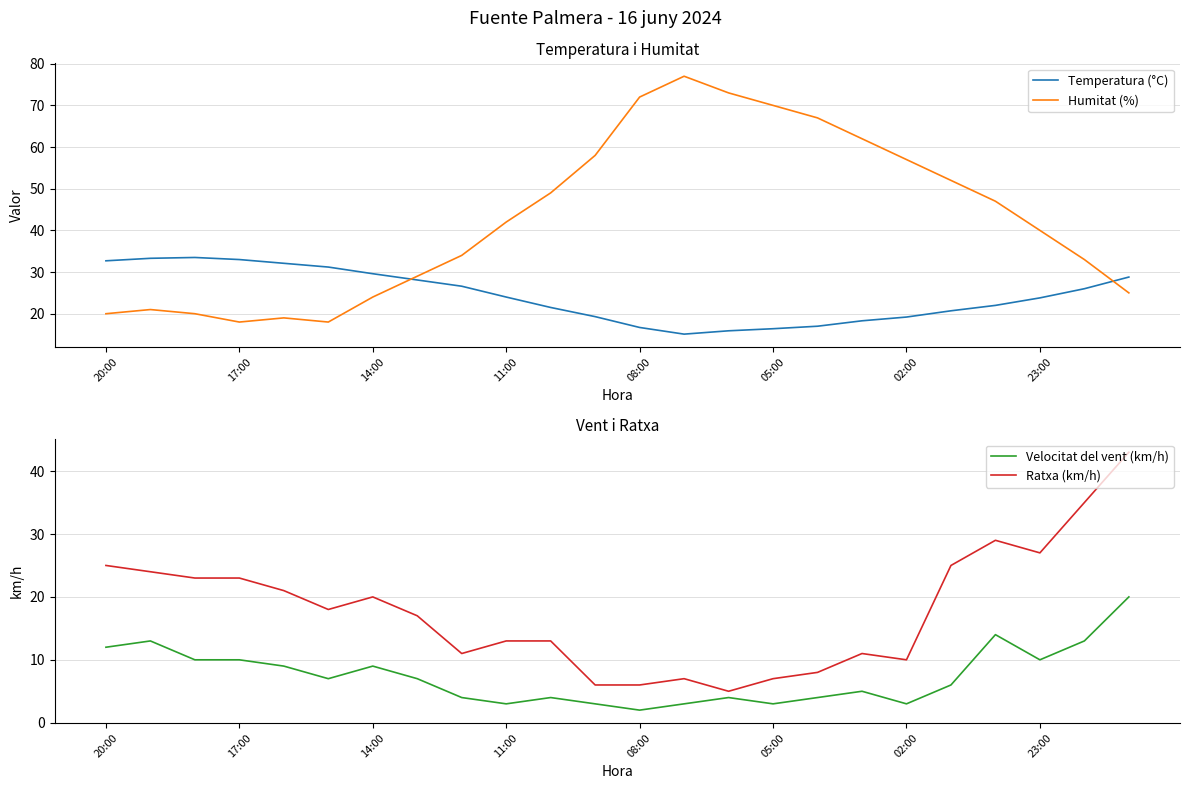

True or false: Velocitat del vent (km/h) and Ratxa (km/h) intersect in this chart.

False